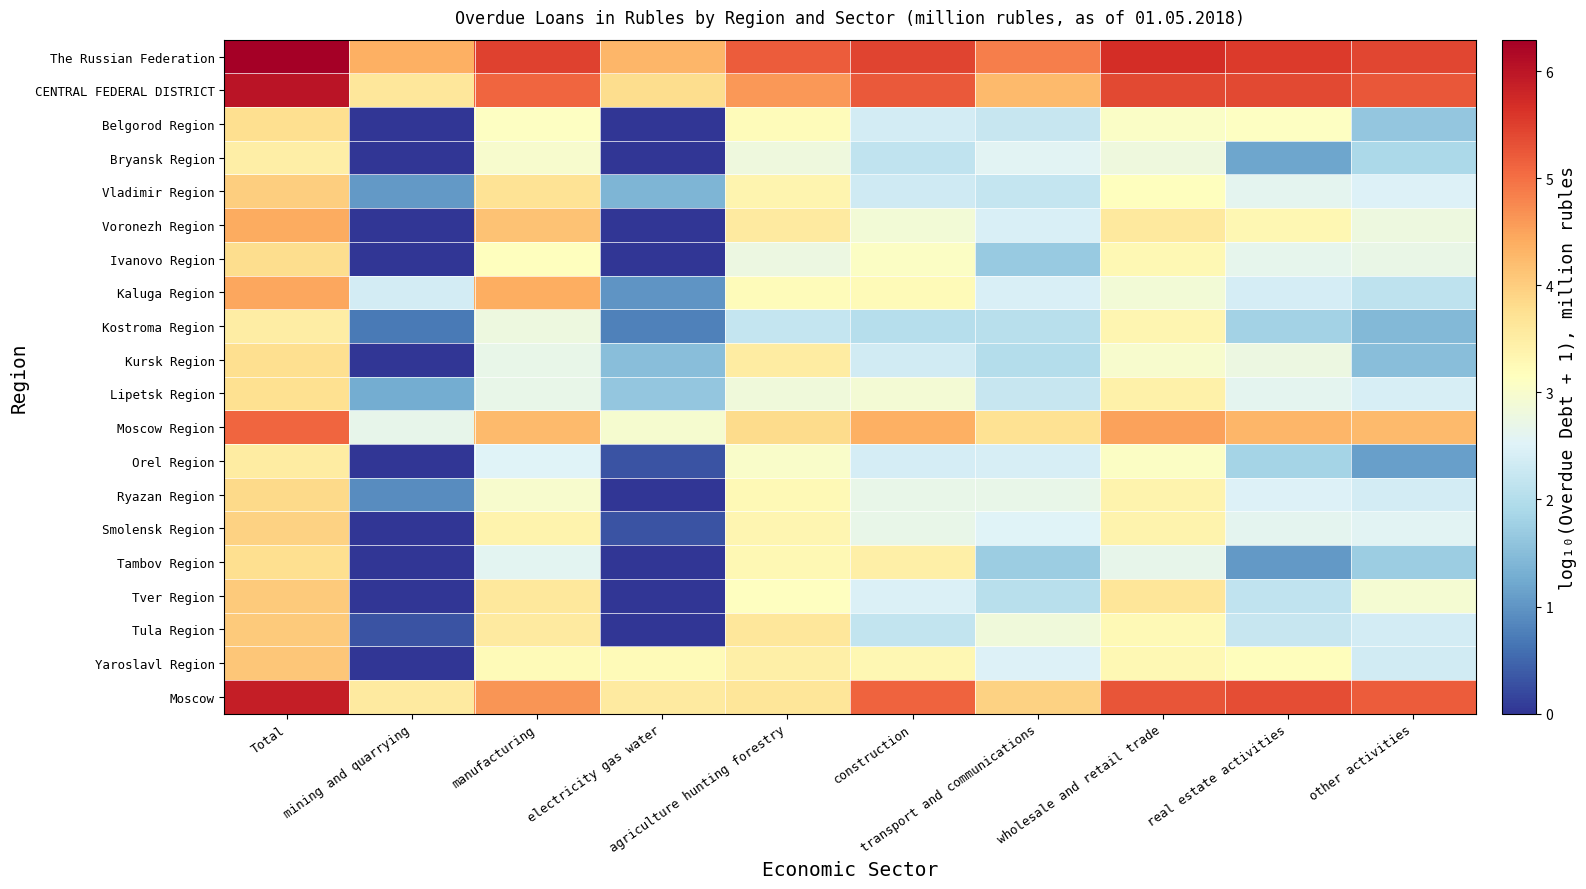

List the series in order of their peak value, lowest first.

Bryansk Region, Kostroma Region, Orel Region, Lipetsk Region, Belgorod Region, Kursk Region, Tambov Region, Ivanovo Region, Ryazan Region, Smolensk Region, Vladimir Region, Tula Region, Tver Region, Yaroslavl Region, Voronezh Region, Kaluga Region, Moscow Region, Moscow, CENTRAL FEDERAL DISTRICT, The Russian Federation